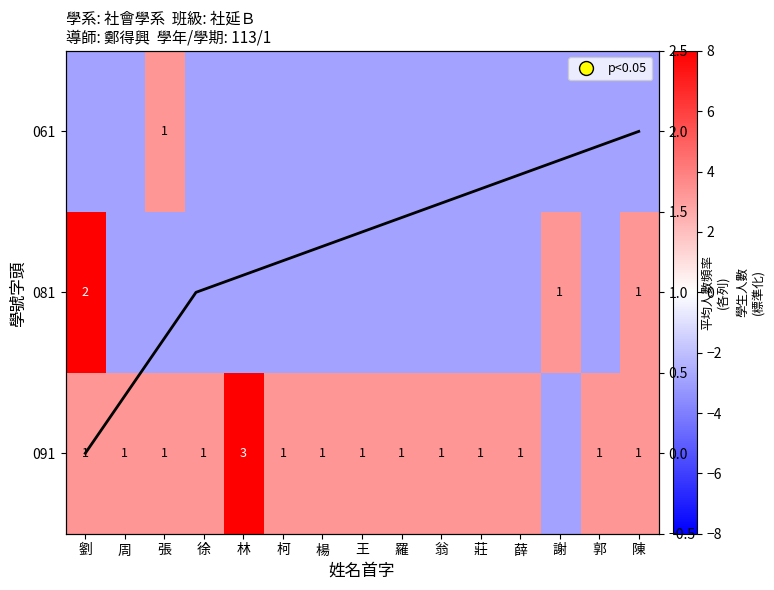

At how many categories does at least one series exceed 14?

1